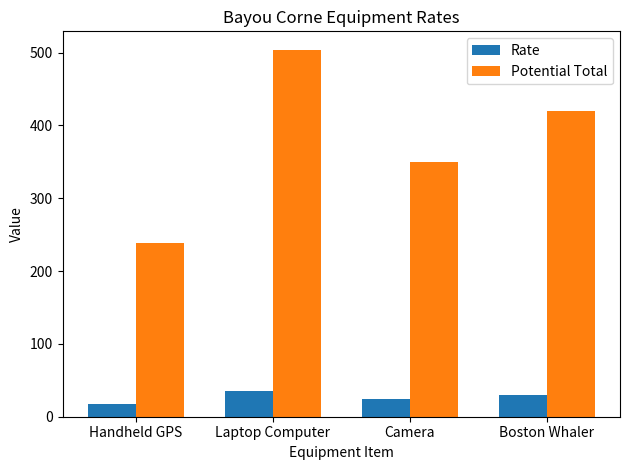

Reading left to right, list all the values displayed in this chart.

Rate: 17	36	25	30
Potential Total: 238	504	350	420